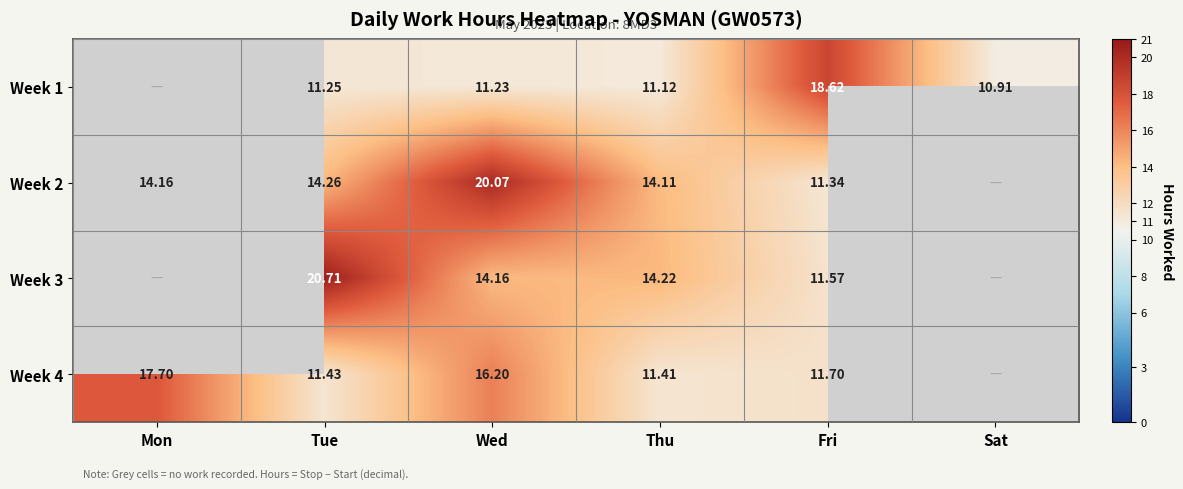

What is the total value across all series at Tue?

57.6